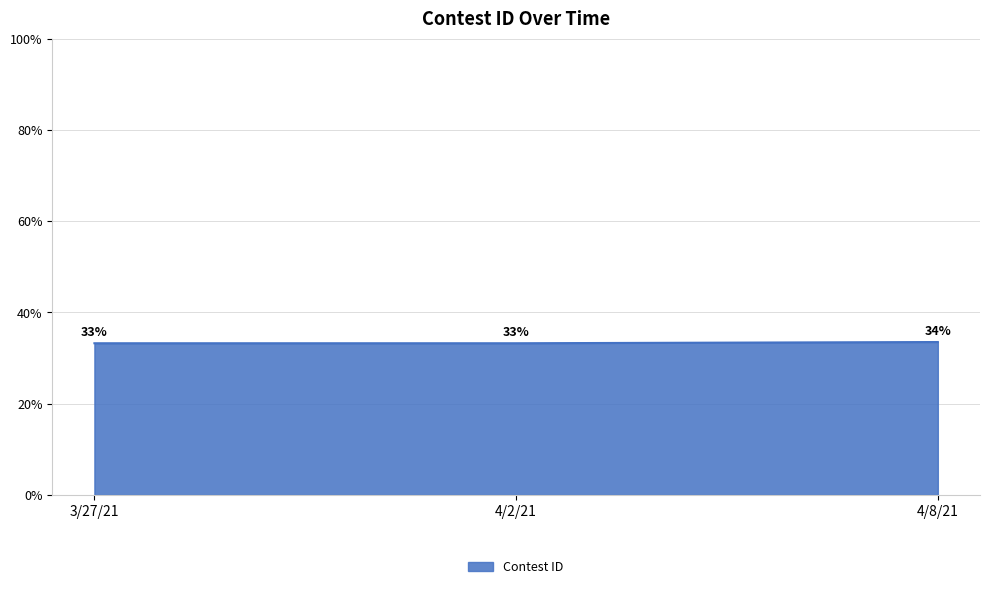

Between 4/2/21 and 4/8/21, which is larger?

4/8/21